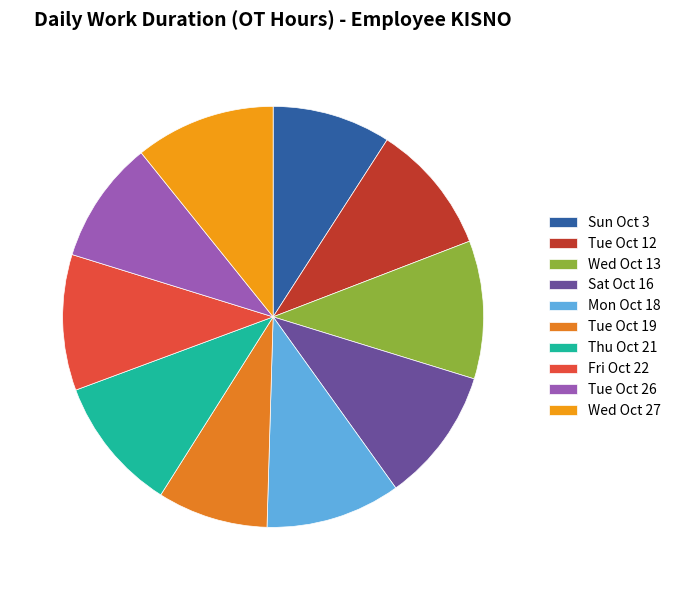

Which slice is the largest?

Wed Oct 27